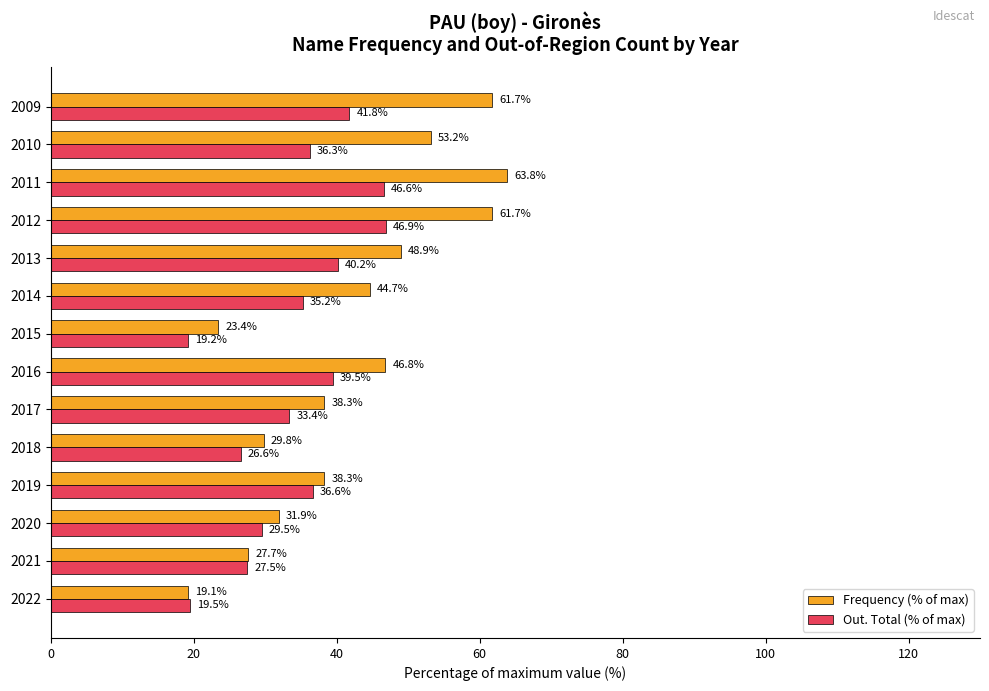

What is the smallest value displayed?

19.1